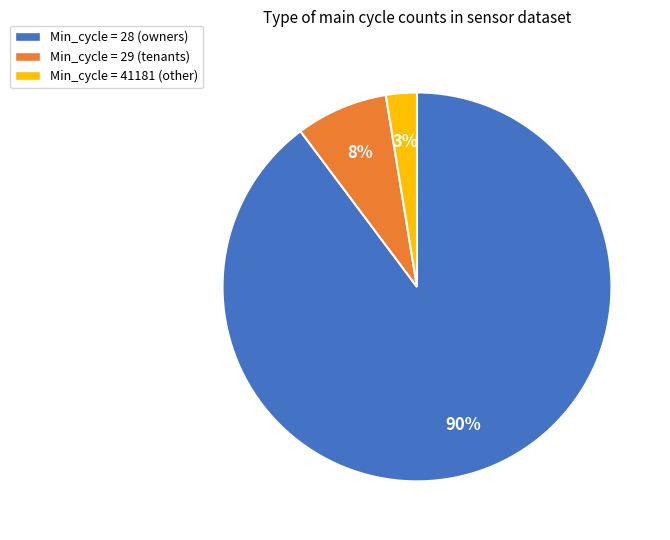

To the nearest percent, what is the average slice percentage?

33%